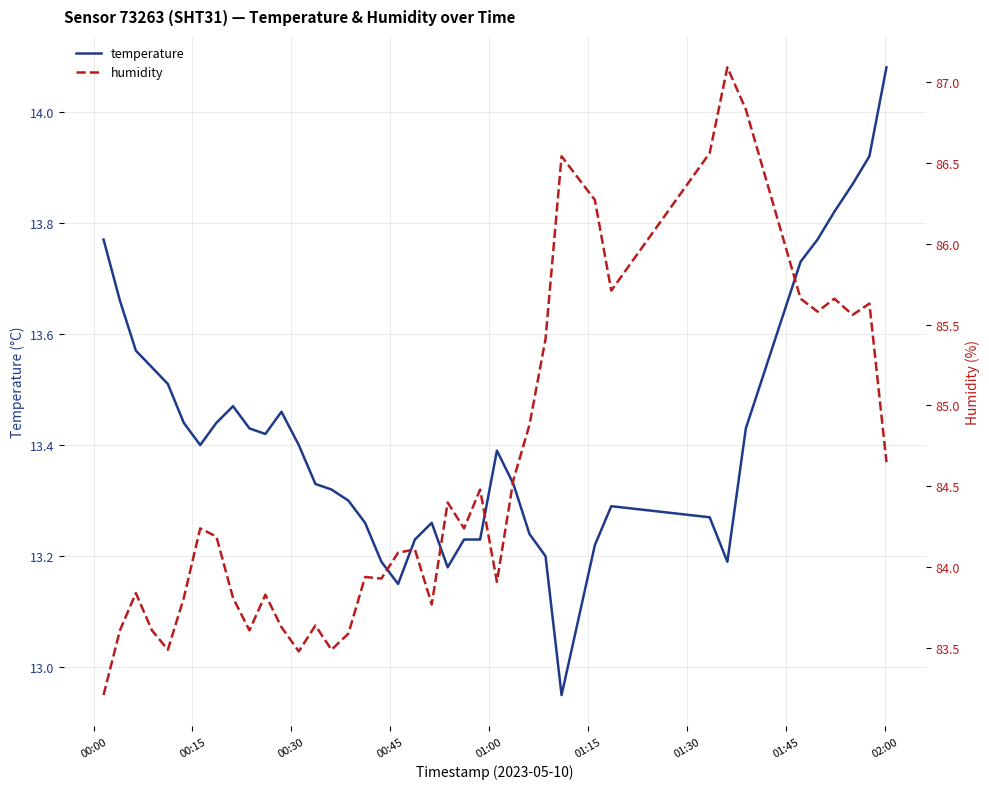

List the series in order of their overall mean, highest first.

humidity, temperature